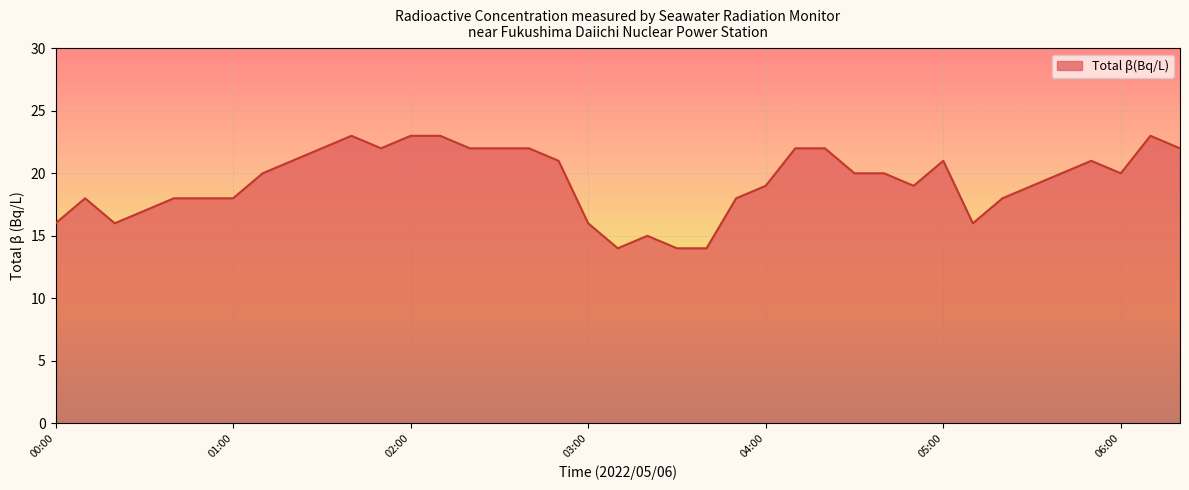

Does the chart display data point markers on the line(s)?

No